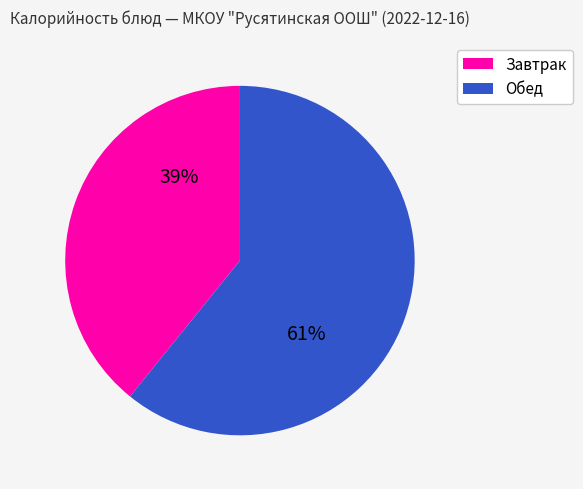

Is Завтрак the majority of the pie?

No